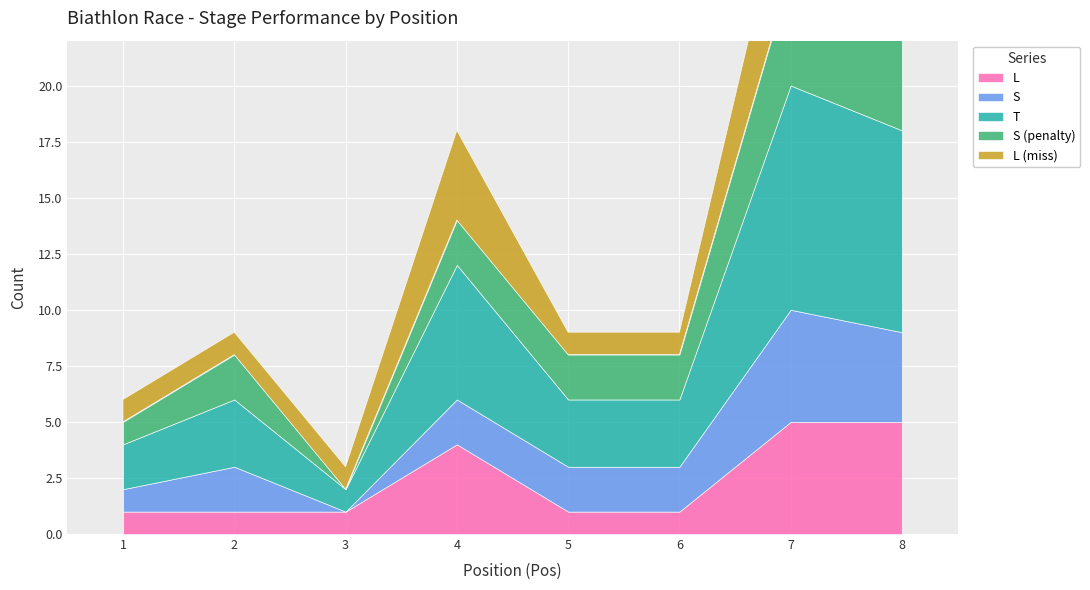

What is the average value of the S series?

2